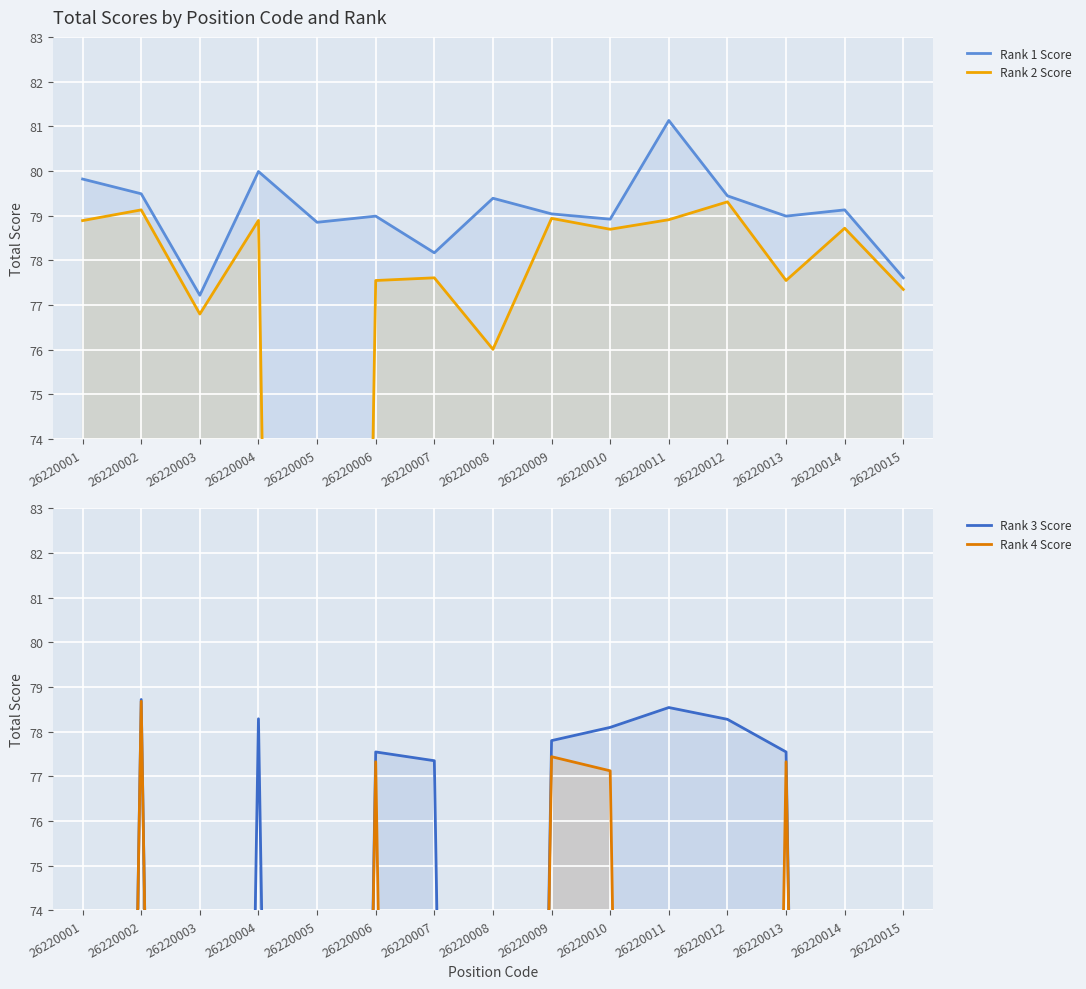

Is it true that Rank 3 Score equals -28.8 at 26220003?

False